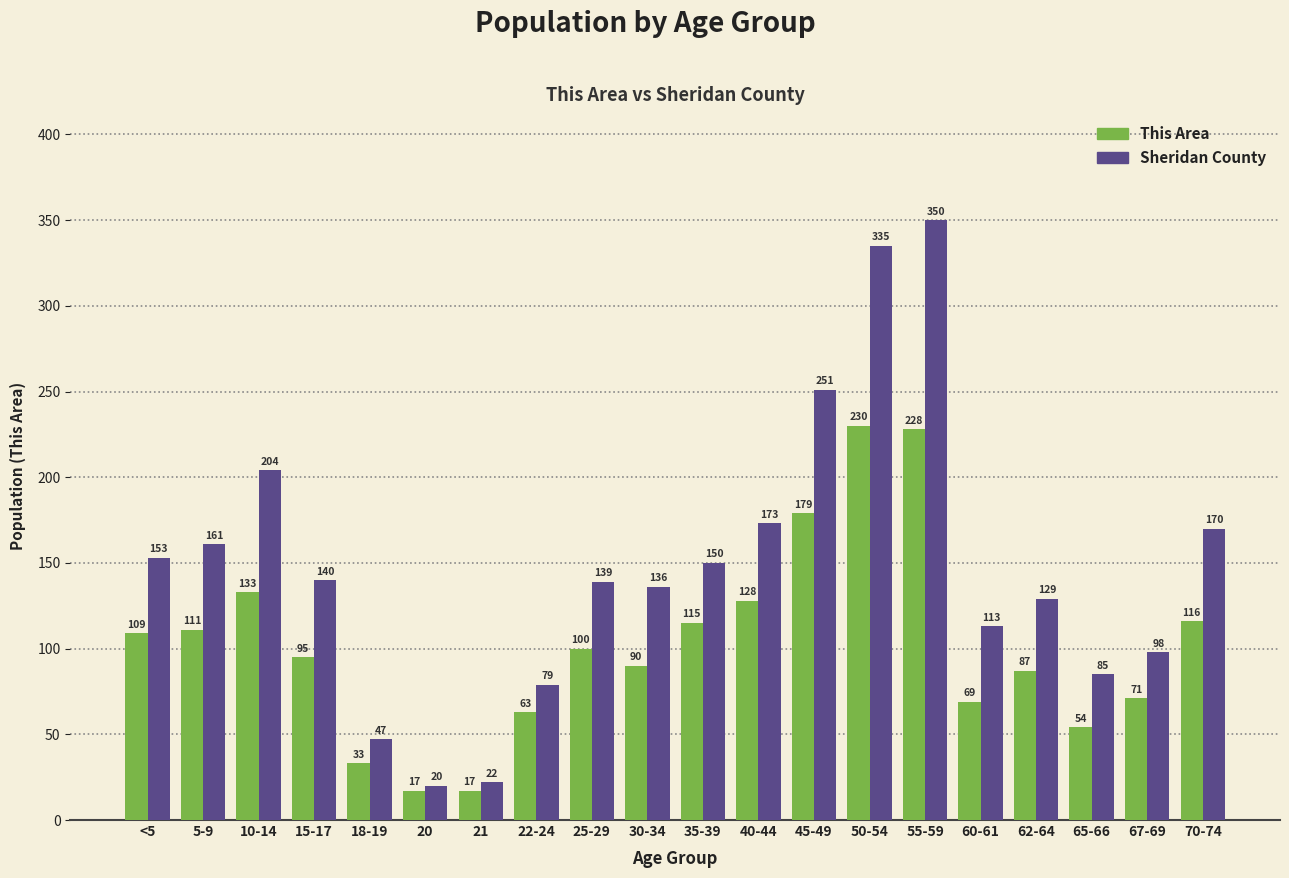

What is the difference between the maximum and second lowest values in the This Area series?

213